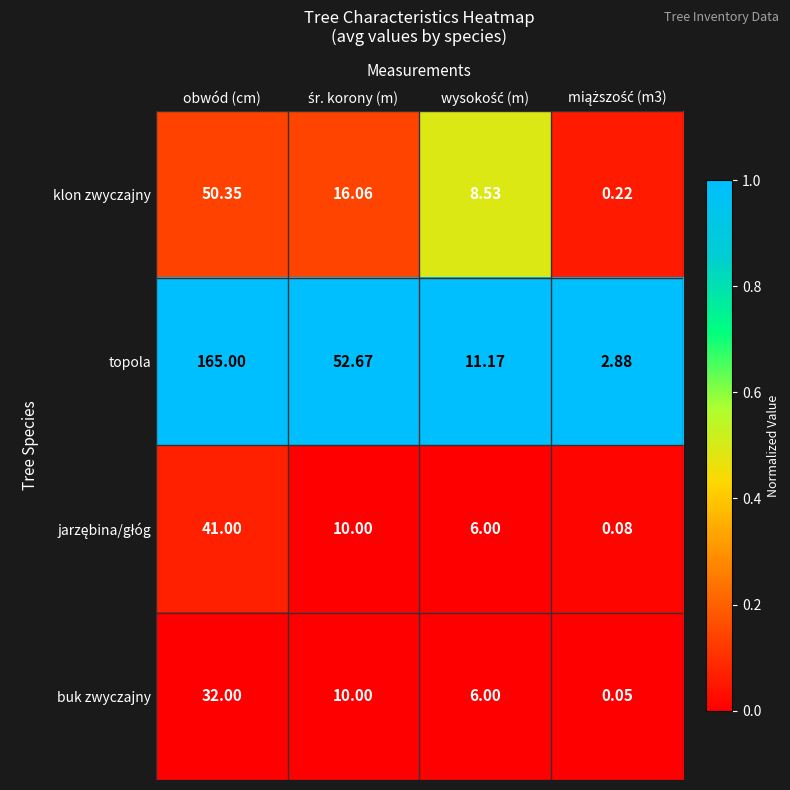

At which category is the sum across all series the highest?

obwód (cm)